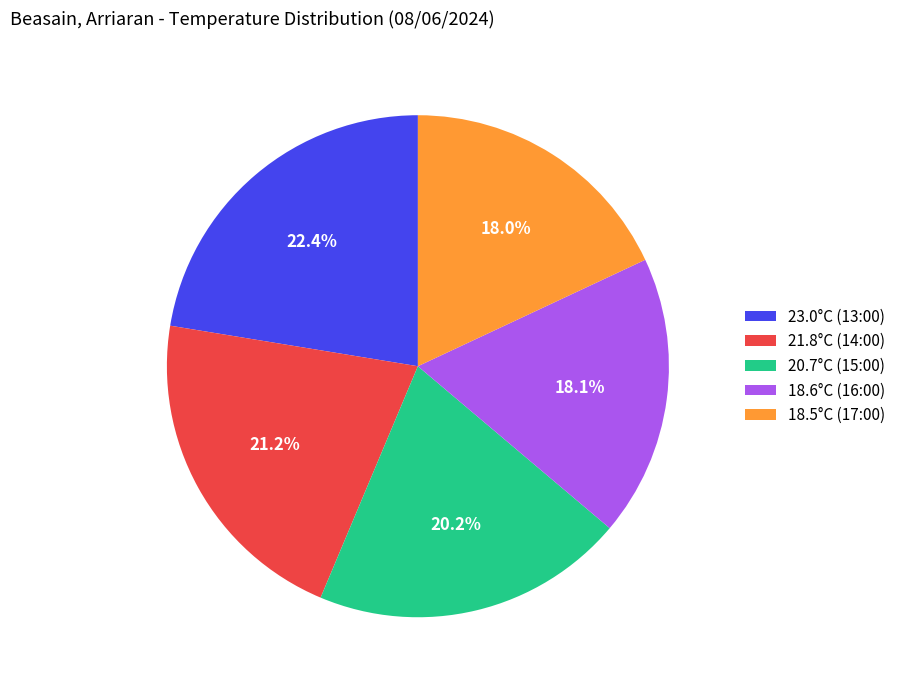

The 20.7°C (15:00) slice represents 10% of the pie. True or false?

False